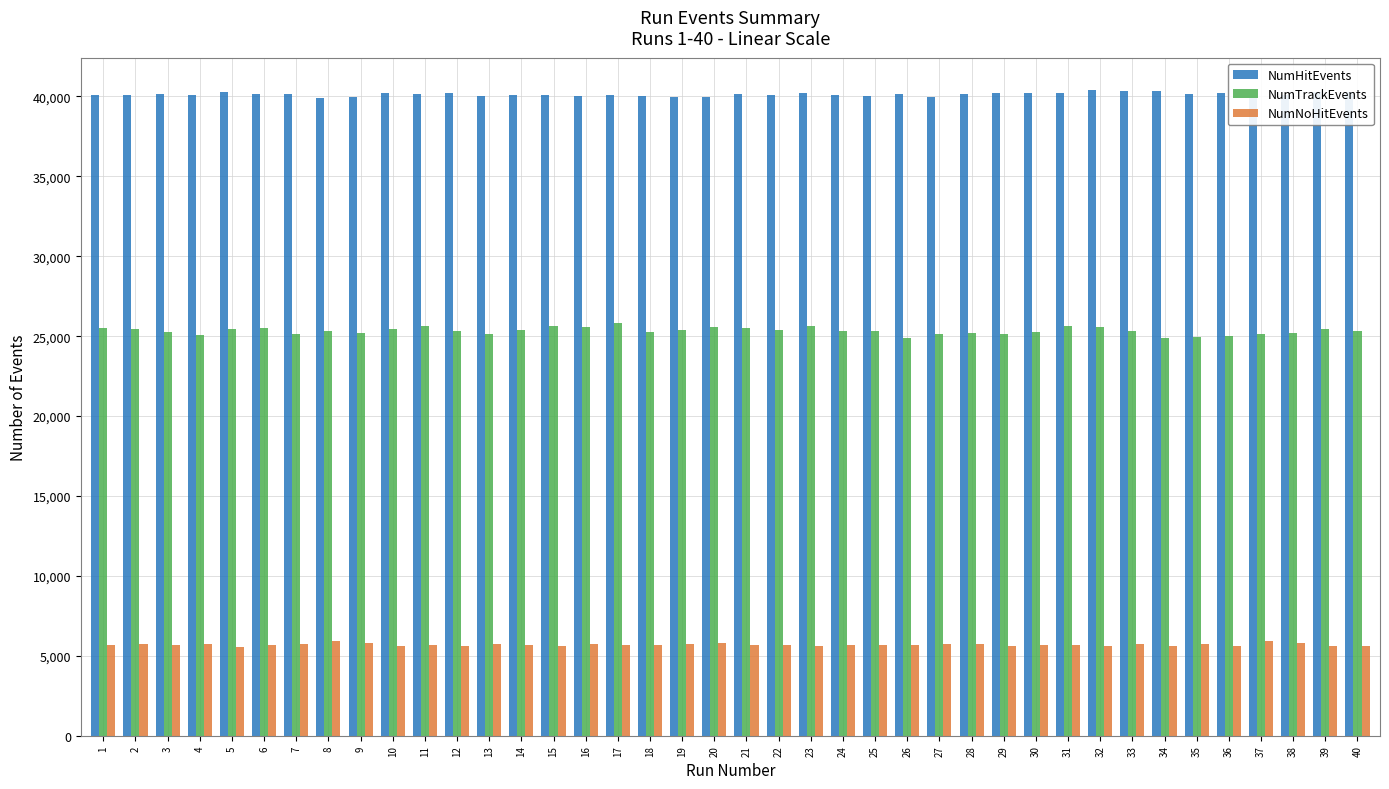

What is the average value of the NumHitEvents series?

40129